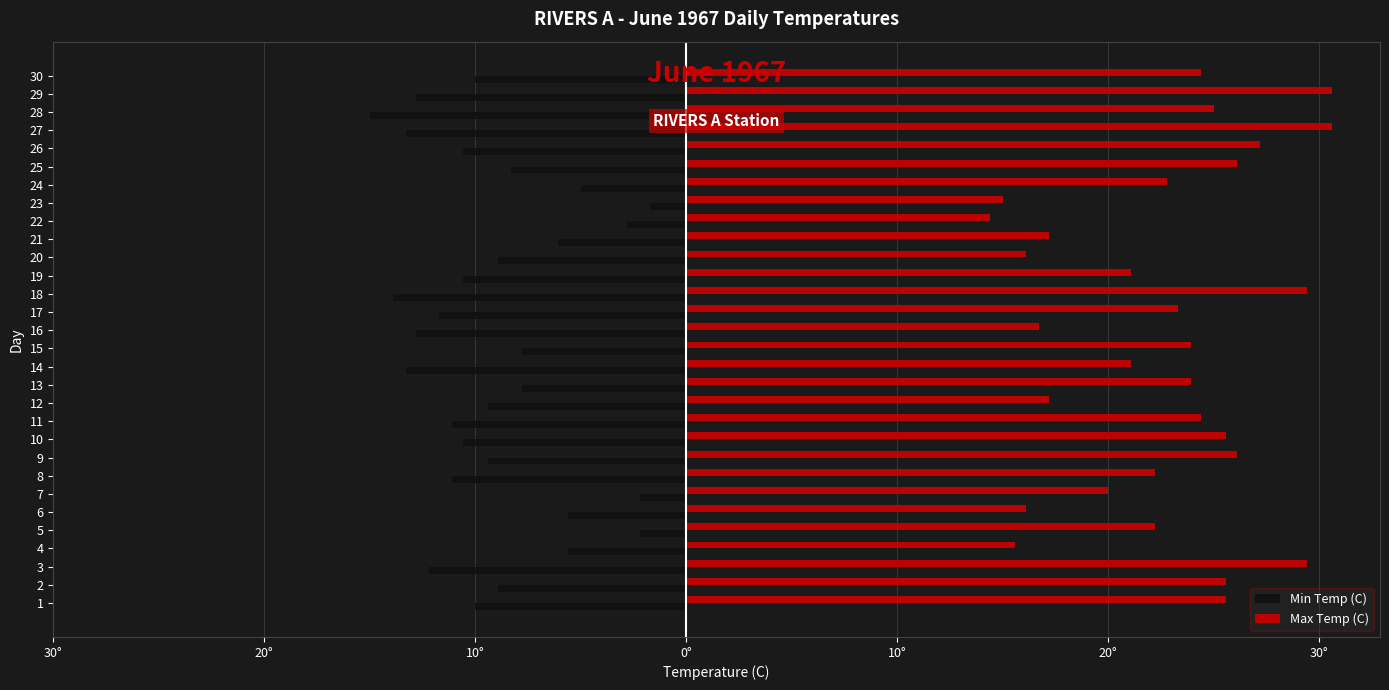

What are all the series names shown in the legend?

Min Temp (C), Max Temp (C)